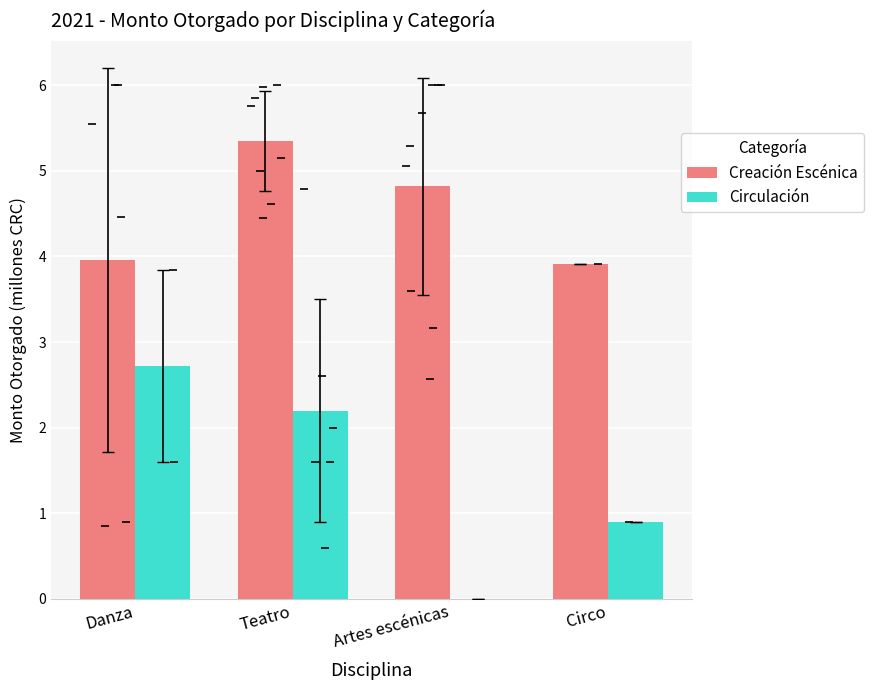

What is the approximate value of Creación Escénica at Danza?

4.0